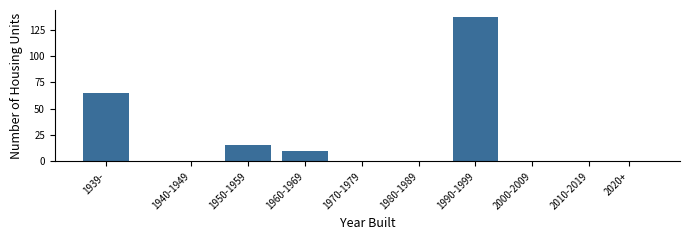

Reading left to right, transcribe all the data shown in this chart.

1939-=65	1940-1949=0	1950-1959=16	1960-1969=10	1970-1979=0	1980-1989=0	1990-1999=137	2000-2009=0	2010-2019=0	2020+=0